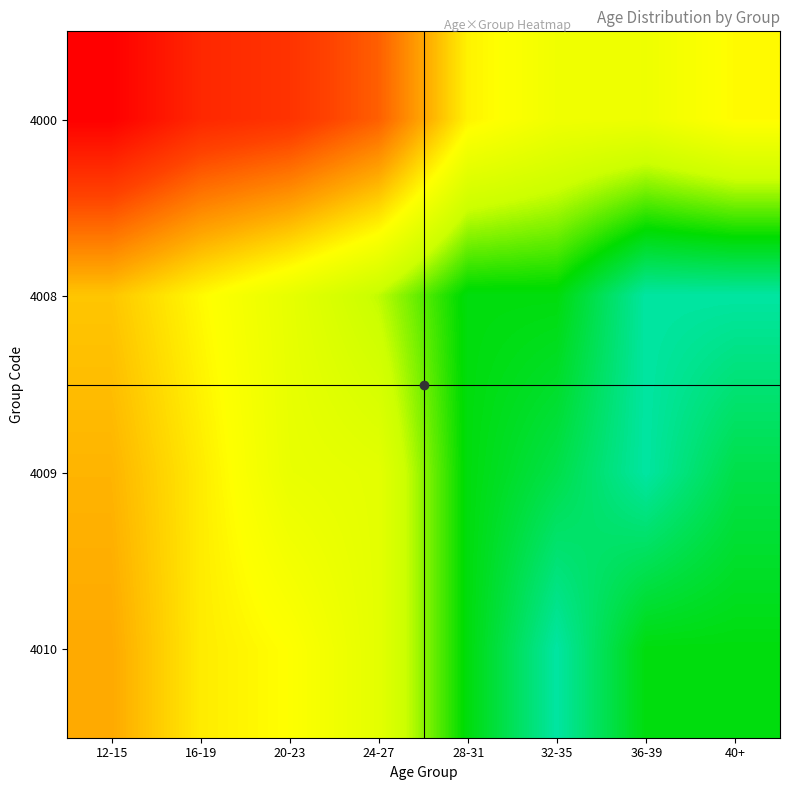

At 32-35, list the series in order from smallest to largest.

4010, 4009, 4008, 4000